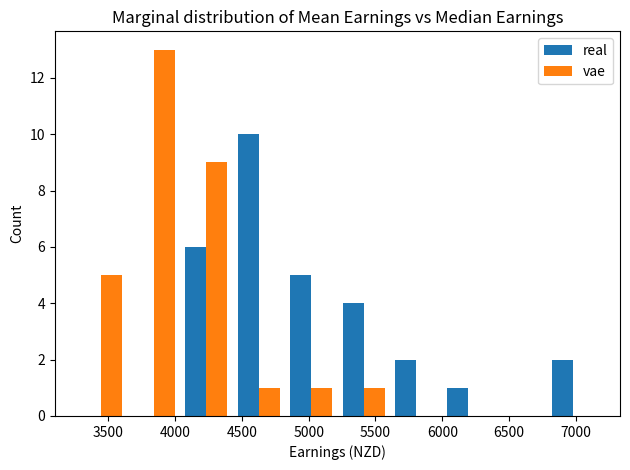

What is the height of the vae bar covering 4050 to 4450 on the x-axis? Neither the bar edges nor the heights are printed on the chart, so give them approximately, as read against the axes.

9